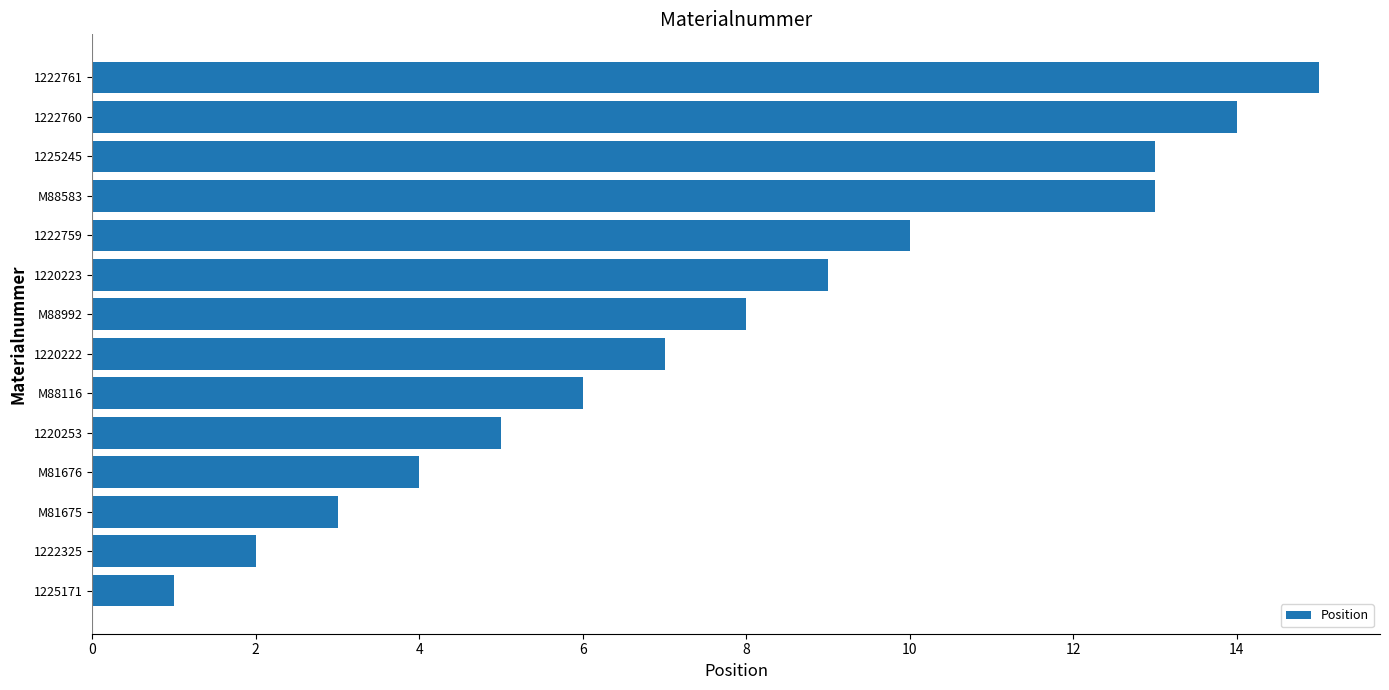

Which label corresponds to the largest value in the chart?

1222761